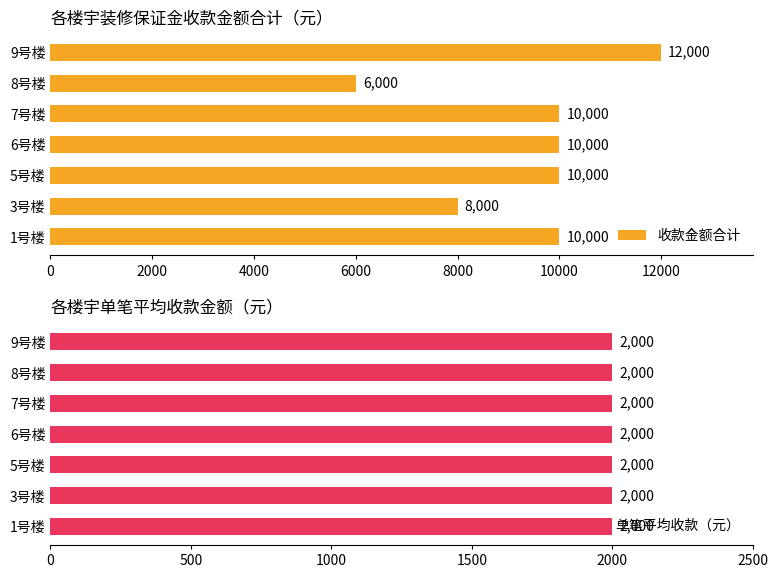

At how many categories does at least one series exceed 7916?

6